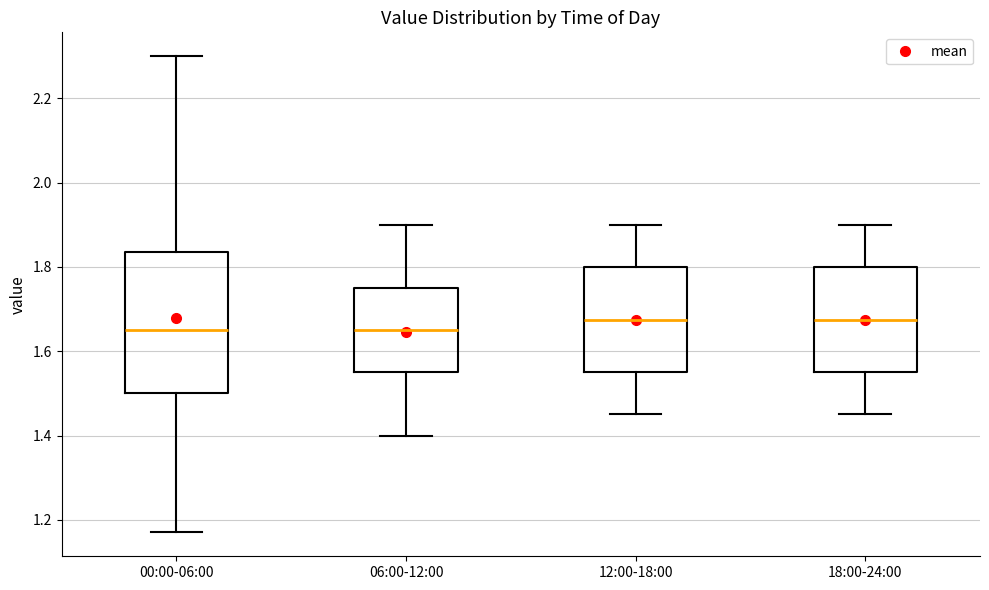

Which box is the tallest, from its lower edge to its upper edge?

00:00-06:00